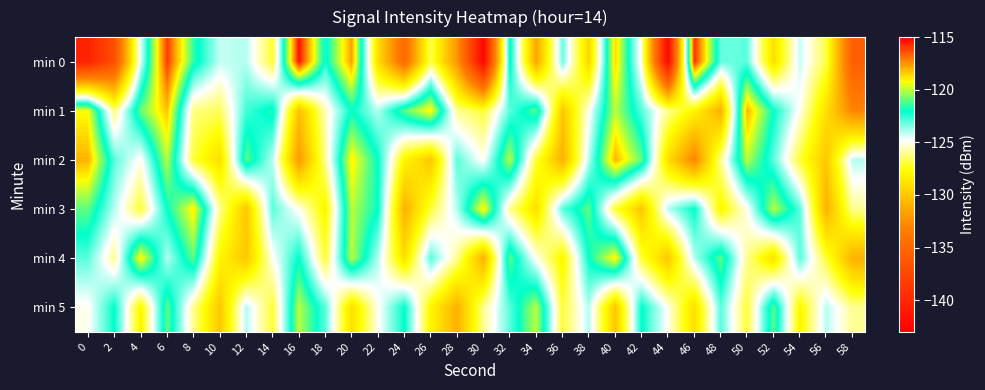

Between 14 and 52, which series saw the biggest shift?

min 5